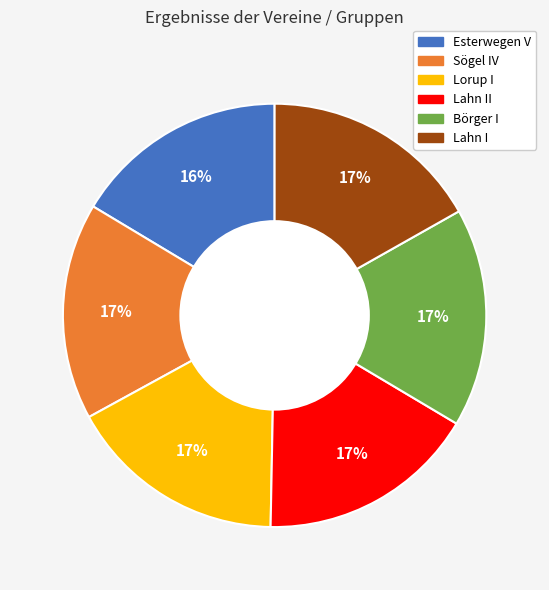

Is there a majority slice in this chart?

No